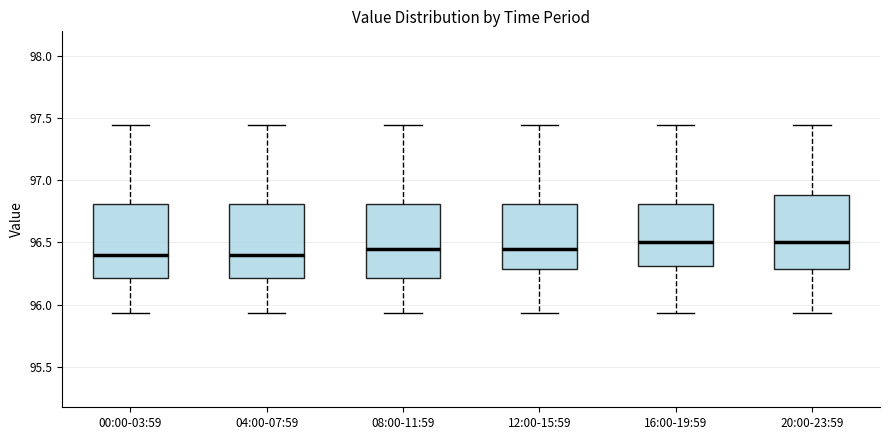

Where does the lower whisker of the box for 04:00-07:59 end on the y-axis? The values are not printed on the chart, so give them approximately, as read against the axis.

95.95